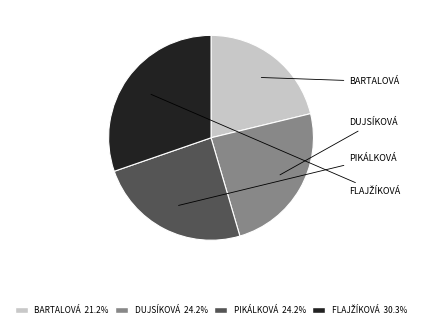

Is there any slice that represents more than half of the pie?

No